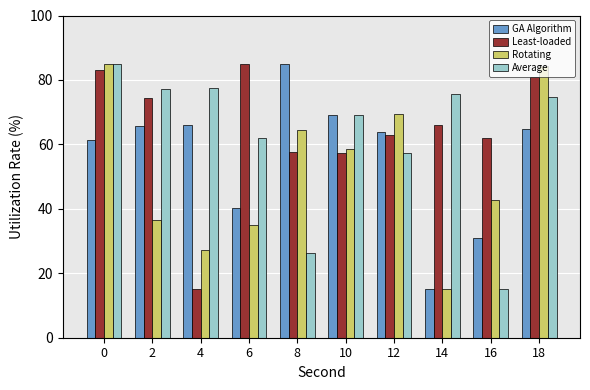

True or false: Rotating has a value of 92.3 at 8.

False